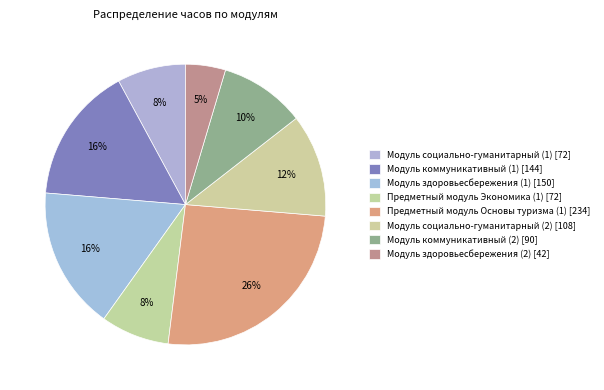

How many segments does this pie chart have?

8